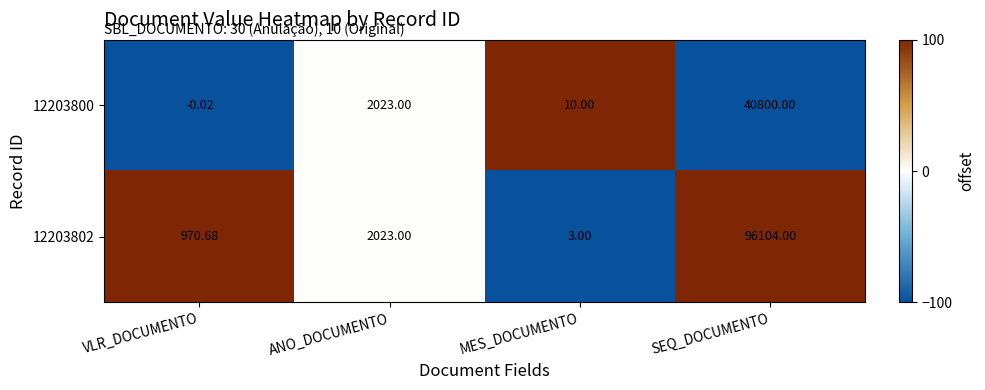

At which label does 12203802 reach its minimum?

MES_DOCUMENTO